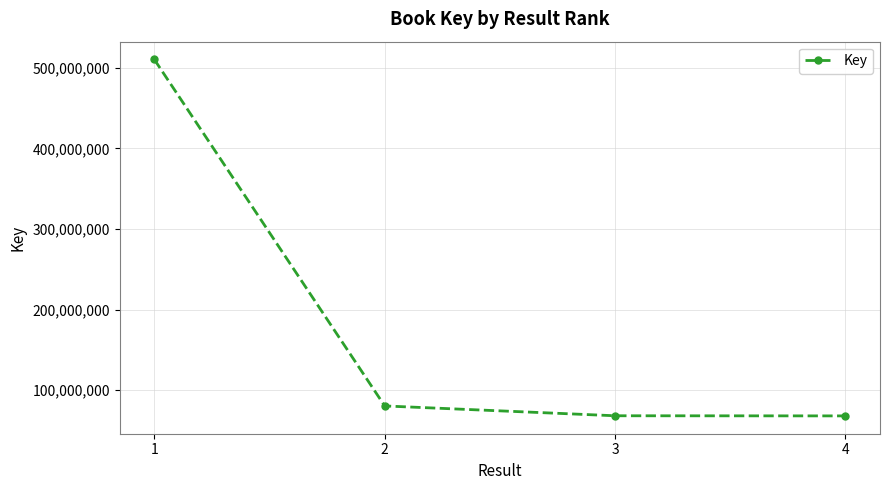

What is the ratio of the value at 3 to the value at 1?

0.1